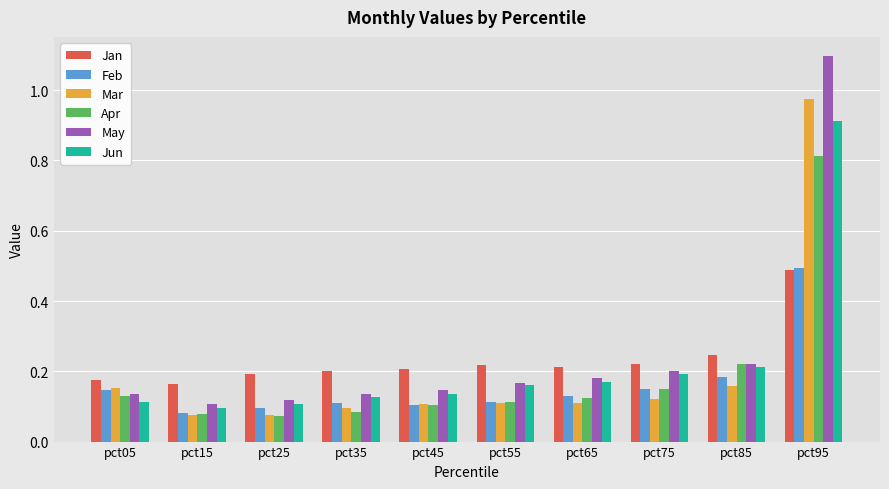

Does the chart contain stacked bars?

No